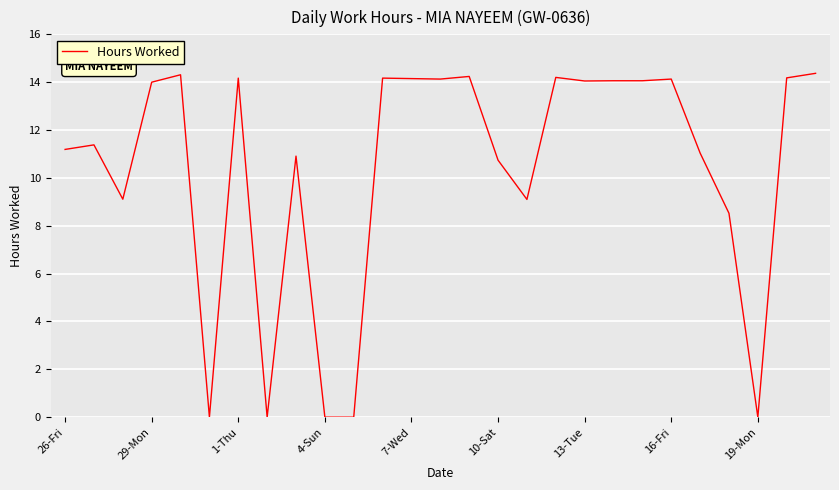

What is the greatest value displayed?

14.4